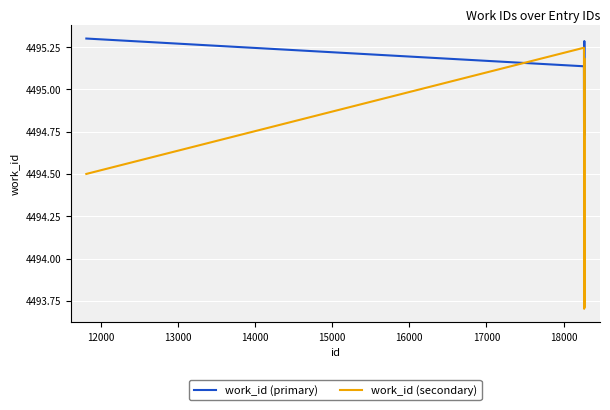

True or false: work_id (secondary) and work_id (primary) cross at least once.

True